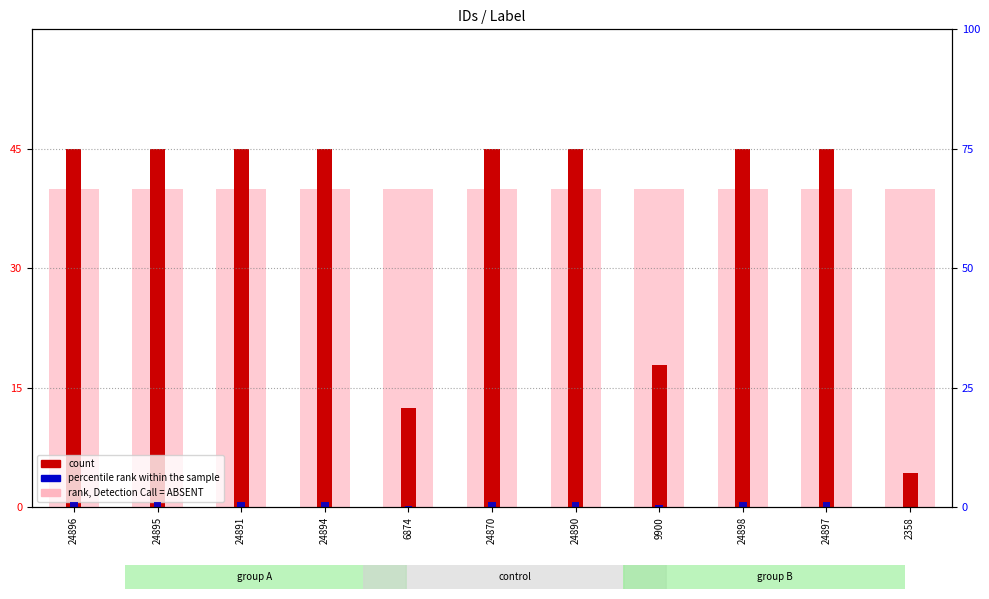

Are the bars grouped side by side (vs. stacked)?

Yes